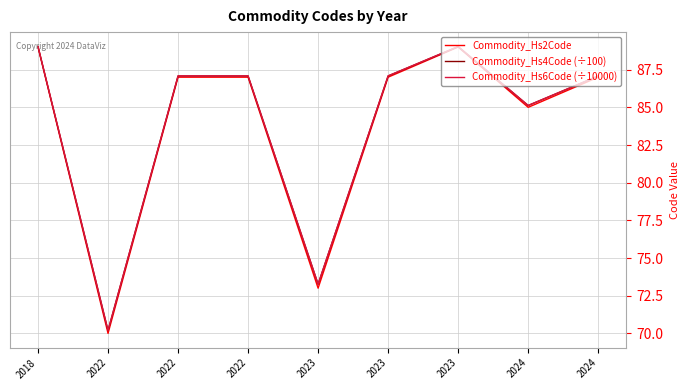

How many lines are shown in the chart?

3